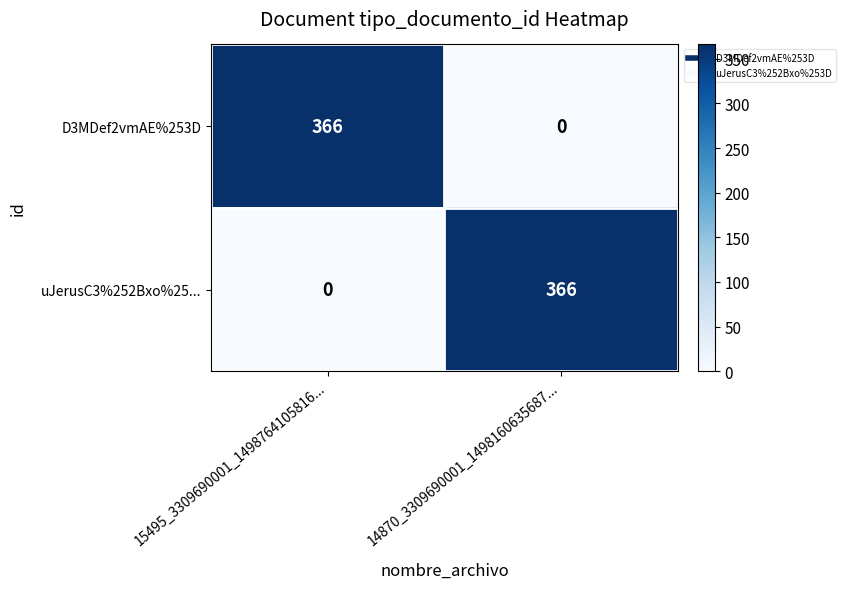

What is the difference between the maximum and minimum values in the D3MDef2vmAE%253D series?

366